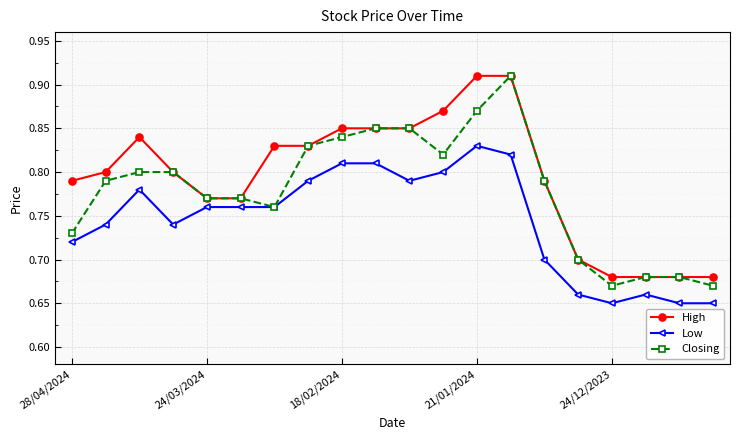

How many Low values are between 0 and 1?

20